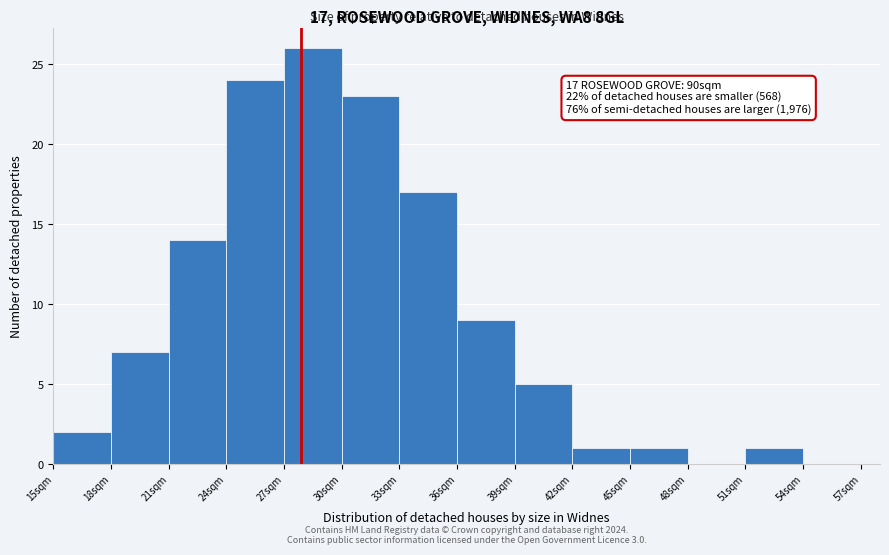

Which range on the x-axis has the tallest bar?

27 to 30